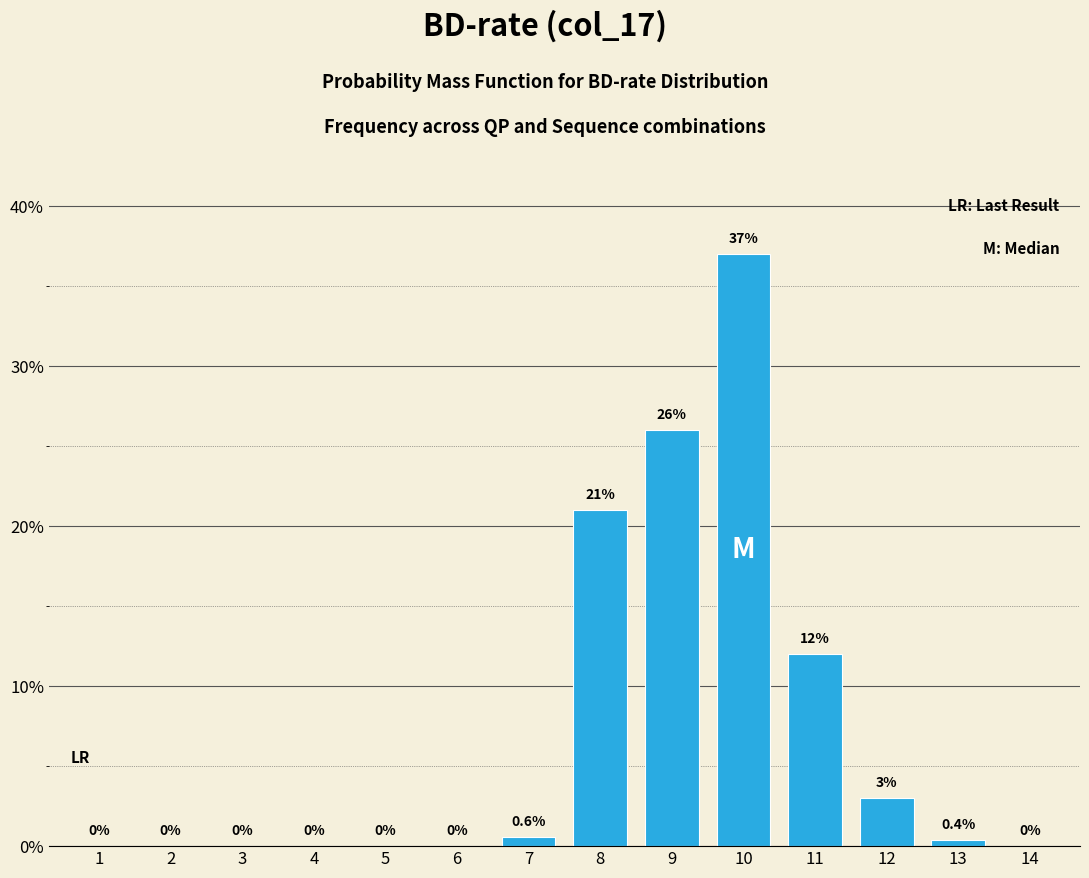

Reading left to right, transcribe all the data shown in this chart.

1=0.0	2=0.0	3=0.0	4=0.0	5=0.0	6=0.0	7=0.6	8=21.0	9=26.0	10=37.0	11=12.0	12=3.0	13=0.4	14=0.0